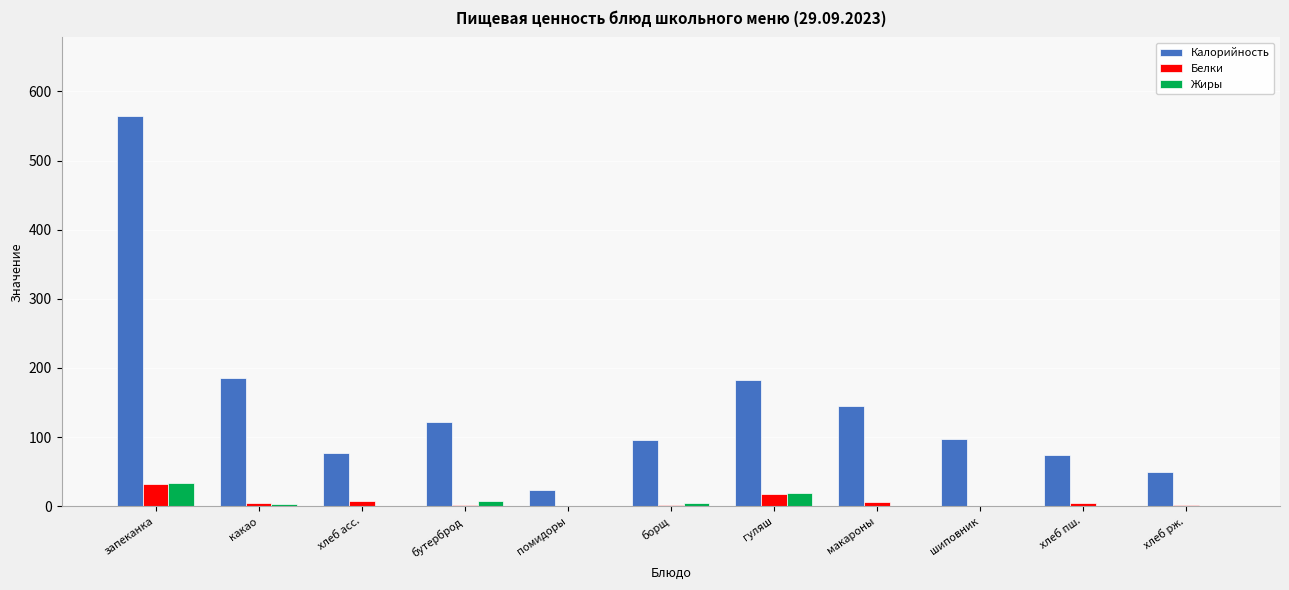

True or false: Калорийность has a value of 565 at запеканка.

True